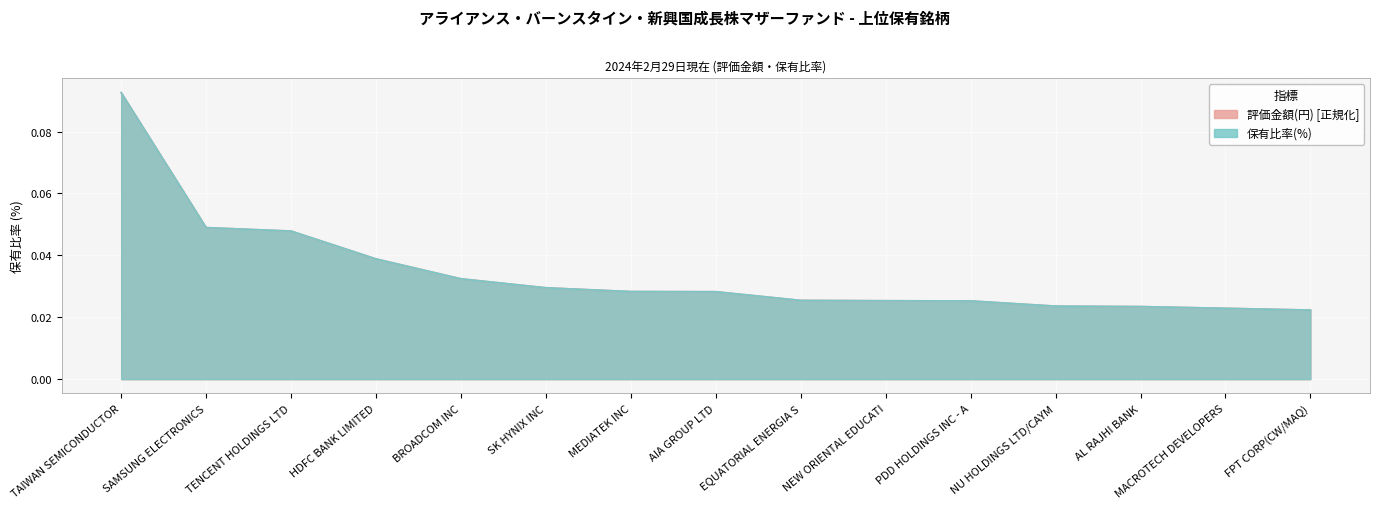

Where is 評価金額(円) nearest to the value 0?

FPT CORP(CW/MAQ)